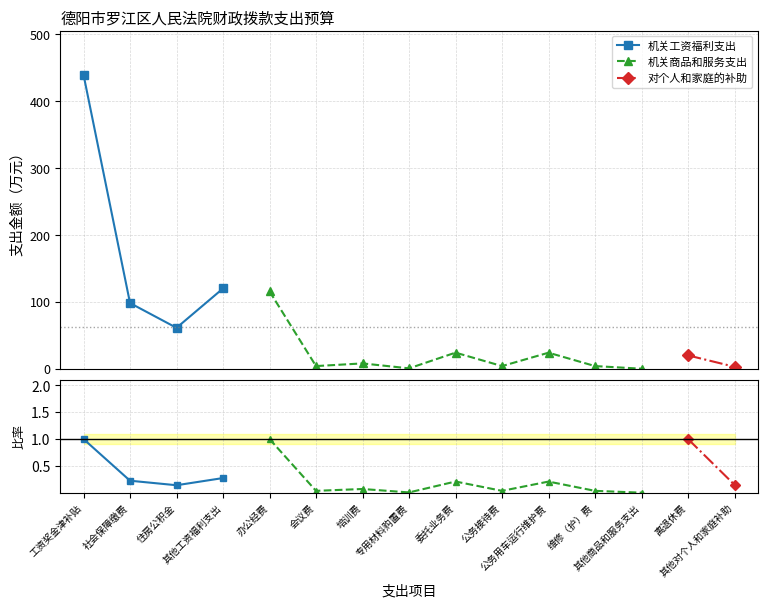

Is it true that the value at 其他对个人和家庭补助 is 2.9?

True